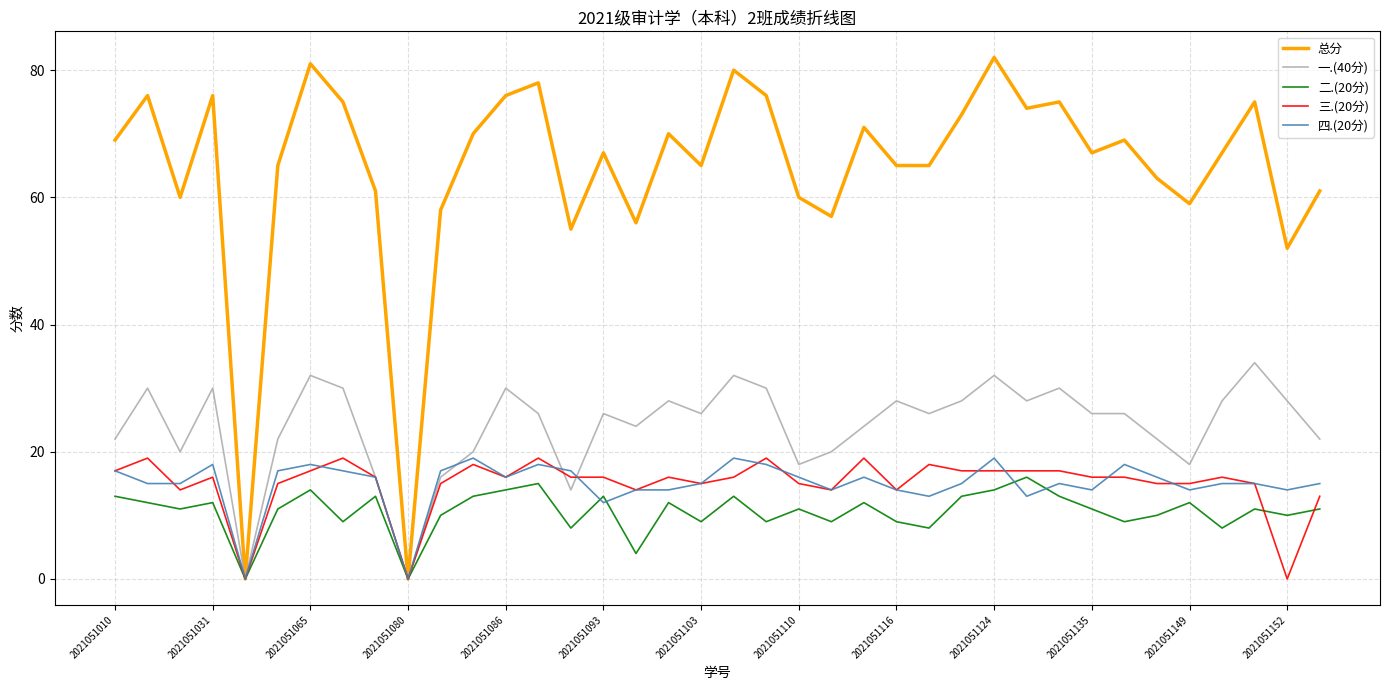

Which series has the largest total across all categories?

总分